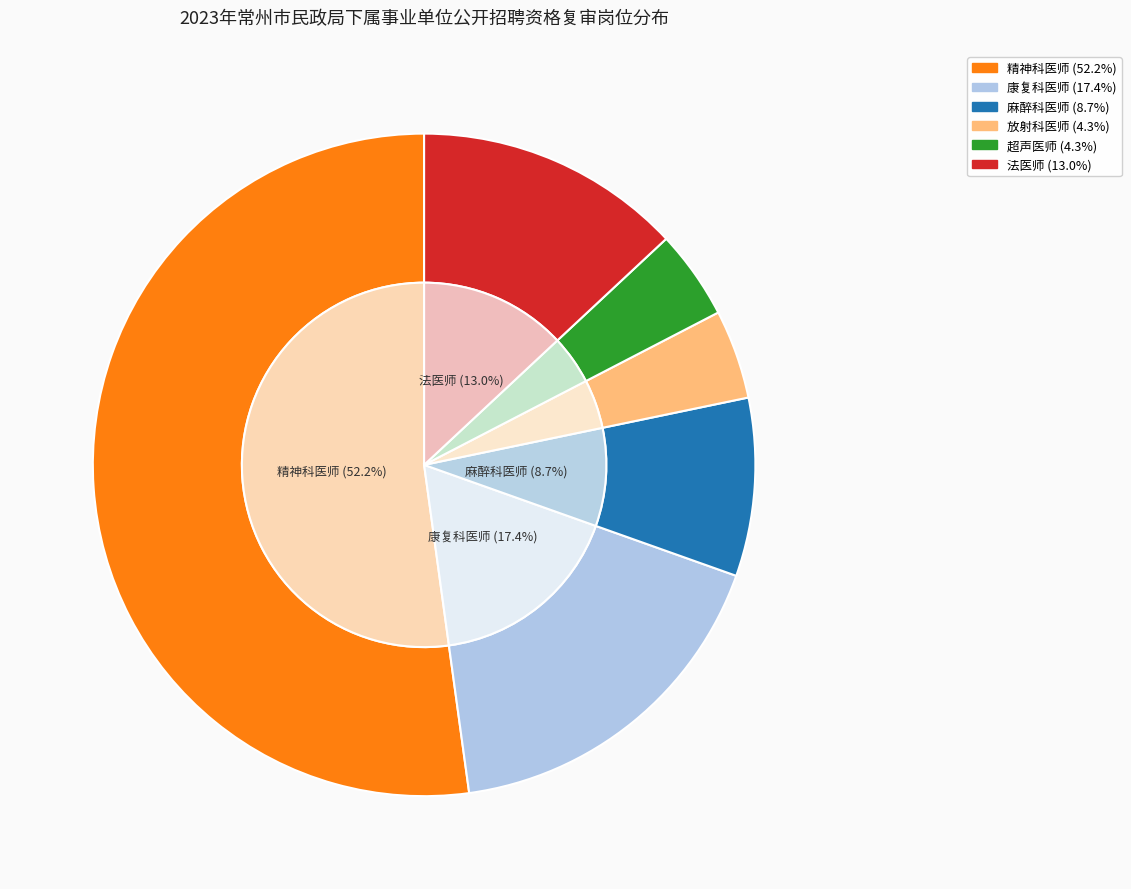

Does any single category account for the majority?

Yes